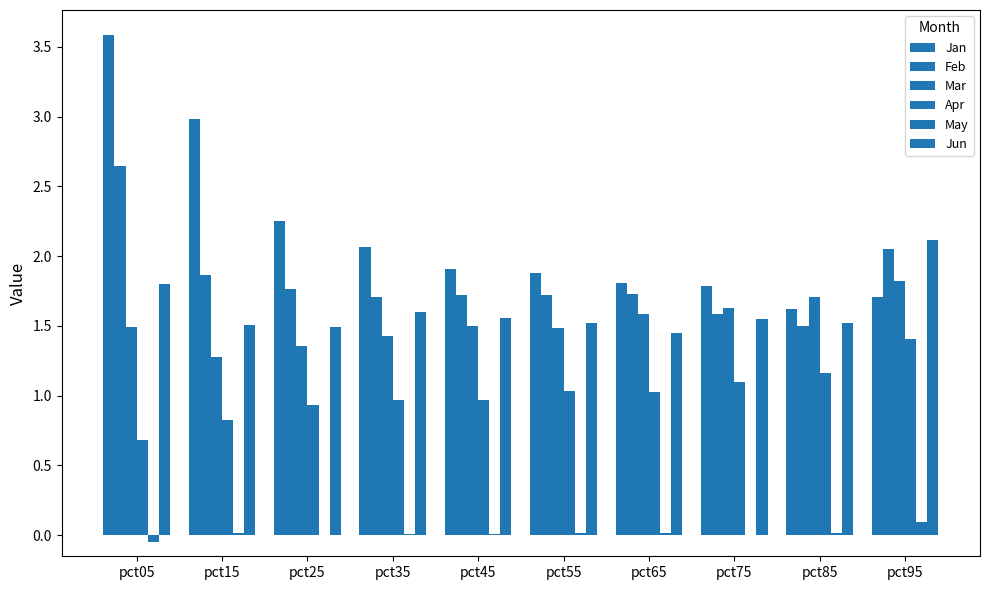

Are the bars horizontal?

No